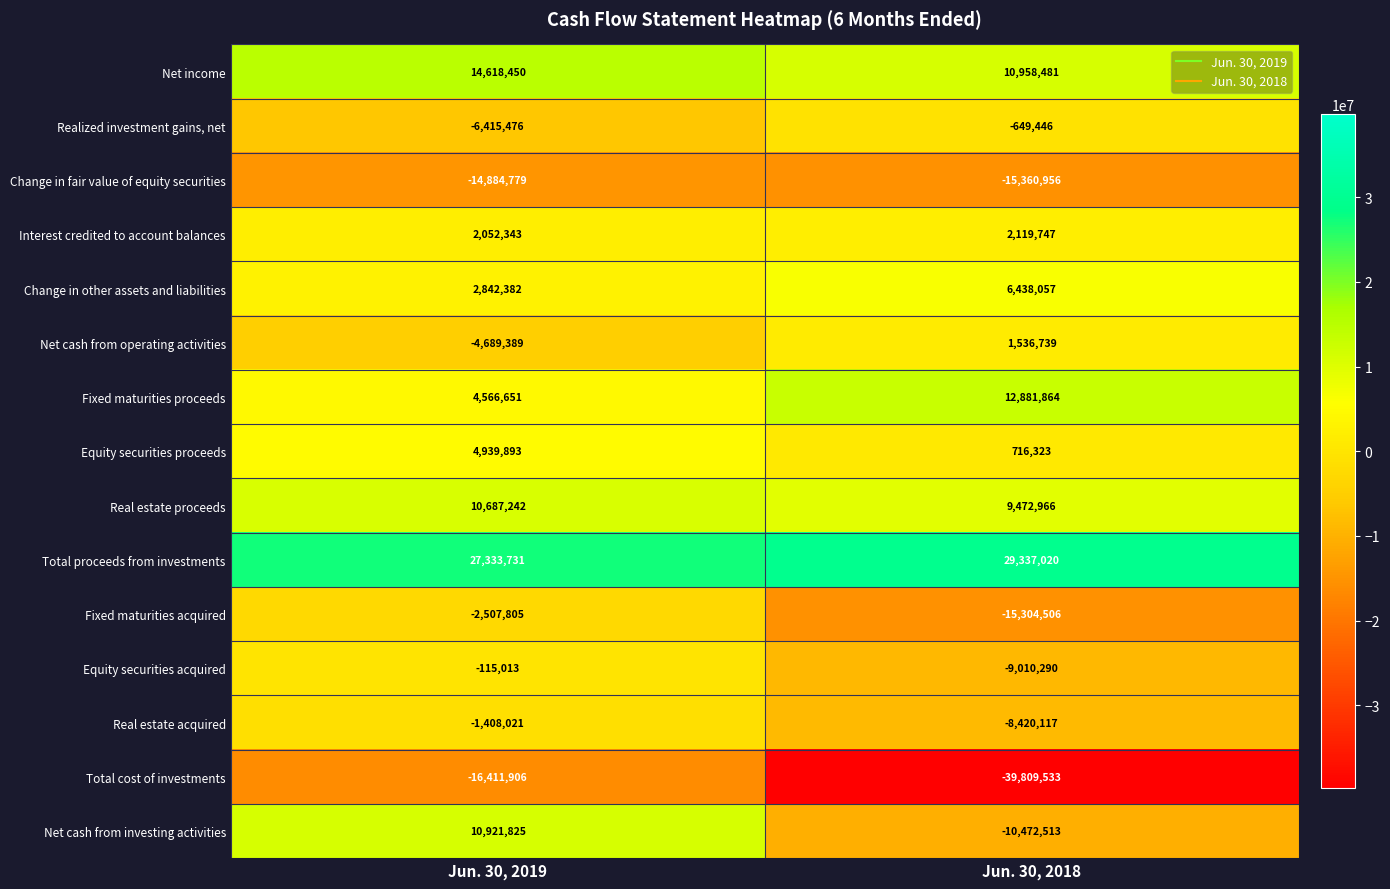

The value of Change in fair value of equity securities at Jun. 30, 2019 is -14884779. True or false?

True